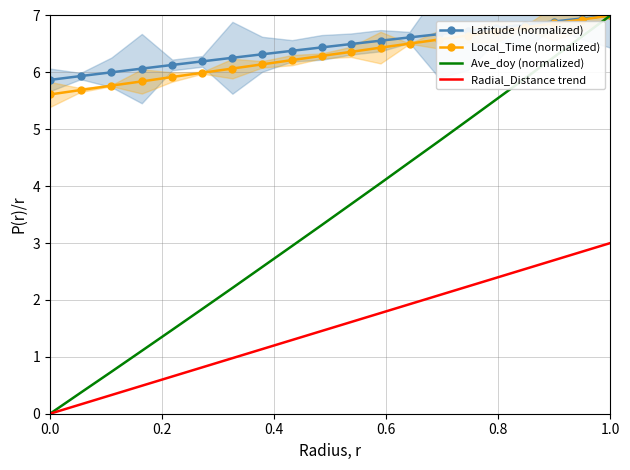

At which label does Radial_Distance trend reach its peak?

1.0